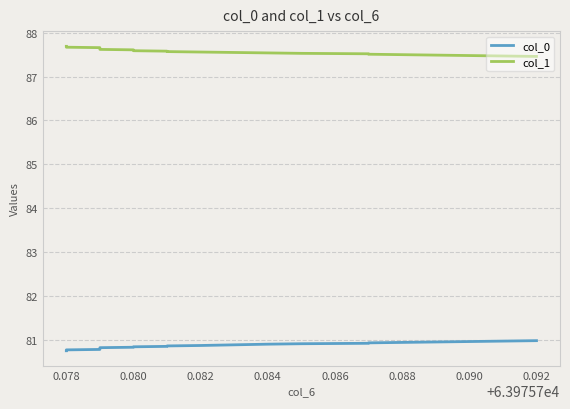

What are all the series names shown in the legend?

col_0, col_1